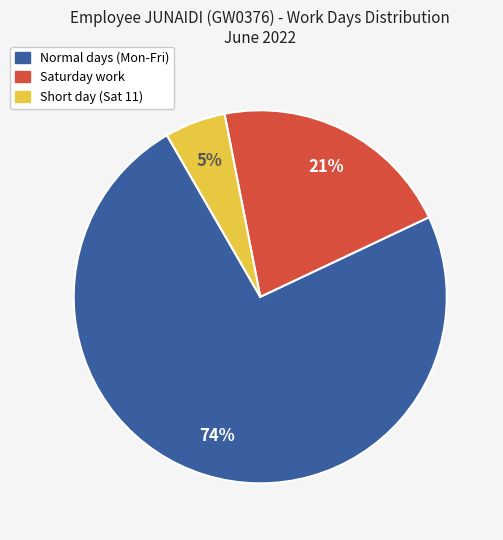

Count the number of slices in the pie.

3